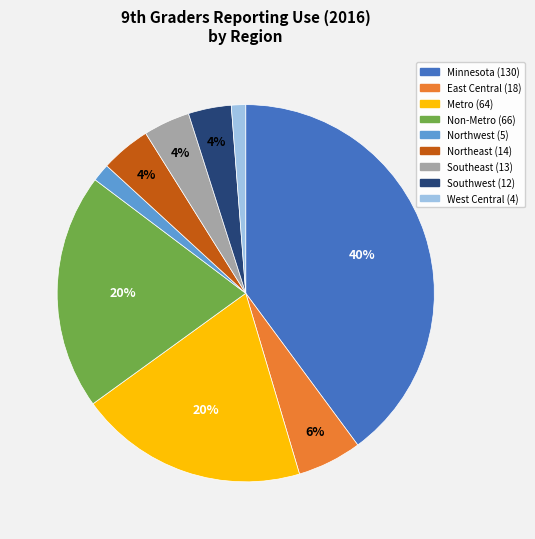

Which has a higher value, Non-Metro or Southeast?

Non-Metro